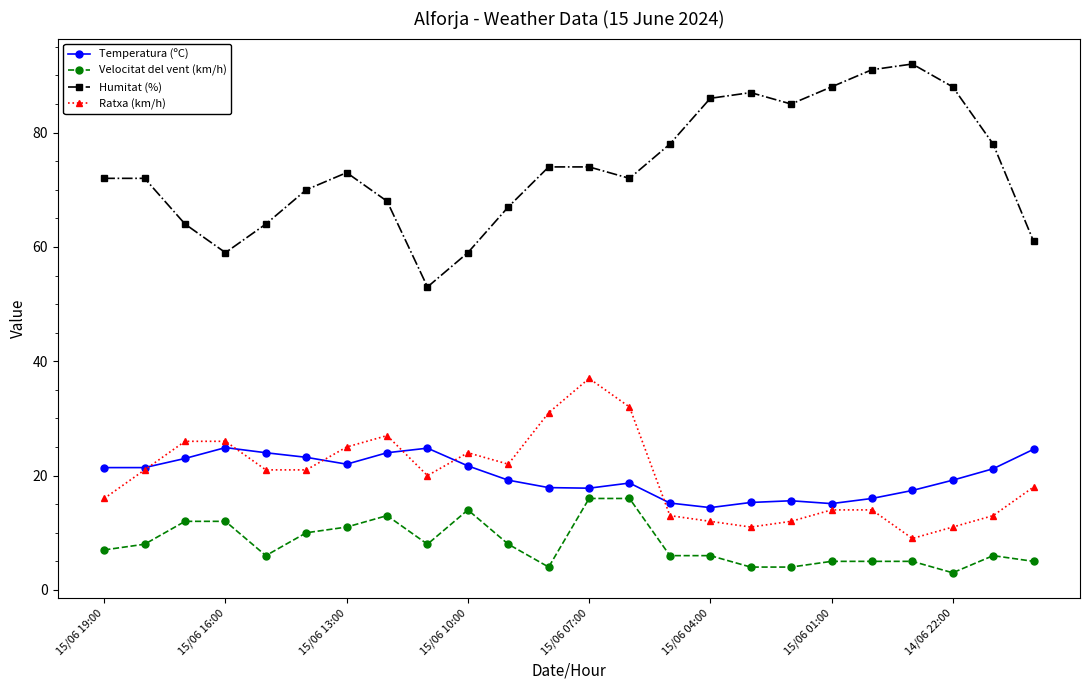

What is the difference between the second highest and second lowest values in the Velocitat del vent (km/h) series?

12.0